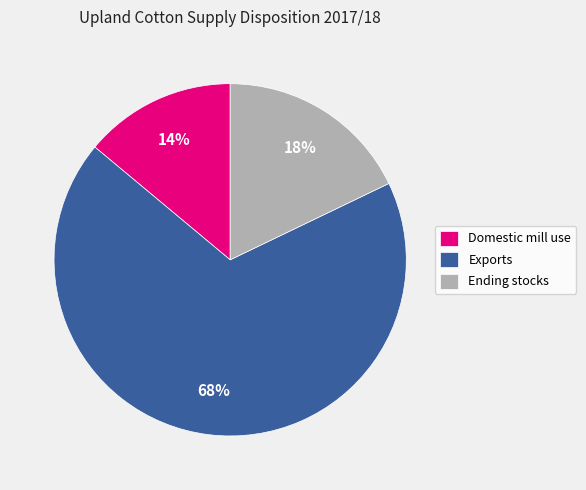

To the nearest percent, what portion does Domestic mill use represent?

14%